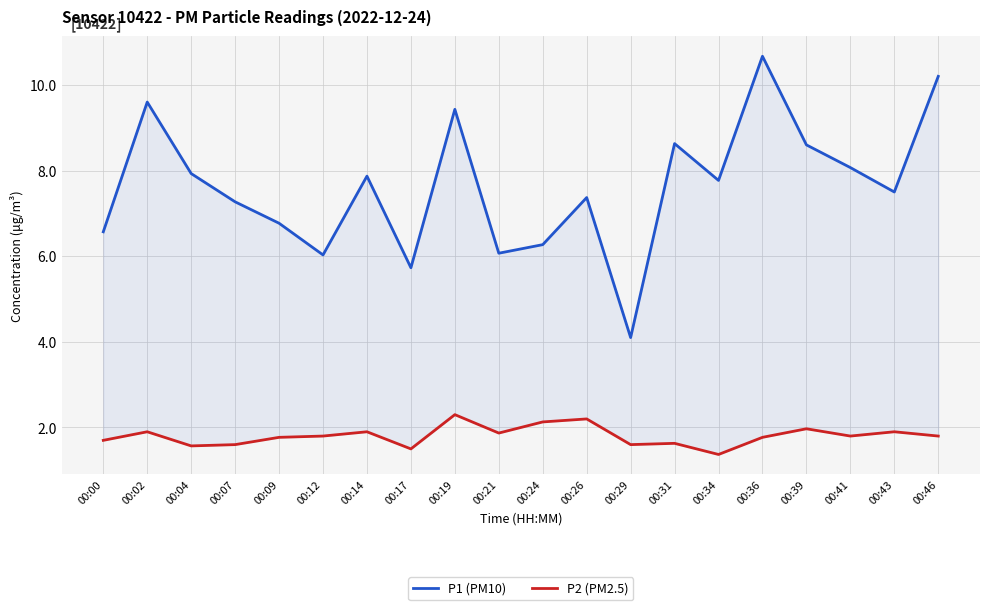

What is the sum of all P2 (PM2.5) values?

36.1